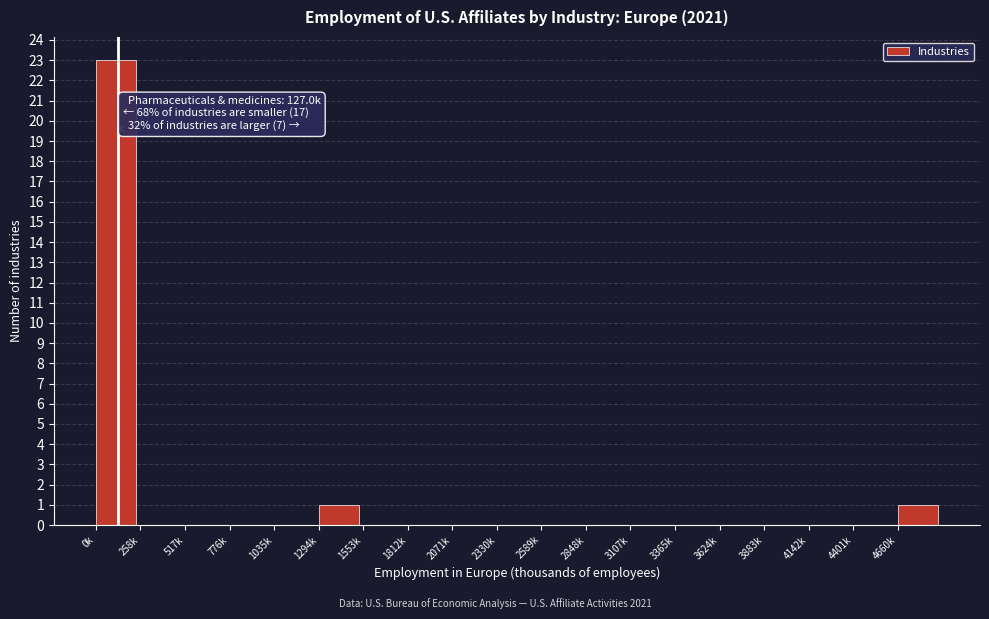

Reading left to right, transcribe all the data shown in this chart.

0k=23	258k=0	517k=0	776k=0	1035k=0	1294k=1	1553k=0	1812k=0	2071k=0	2330k=0	2589k=0	2848k=0	3107k=0	3365k=0	3624k=0	3883k=0	4142k=0	4401k=0	4660k=1